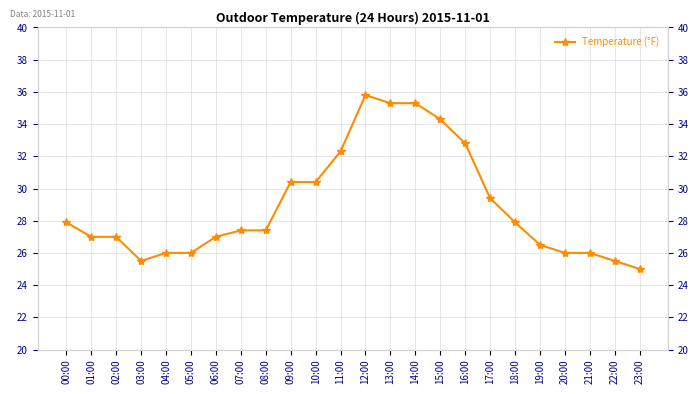

What is the difference between the maximum and minimum values?

10.8